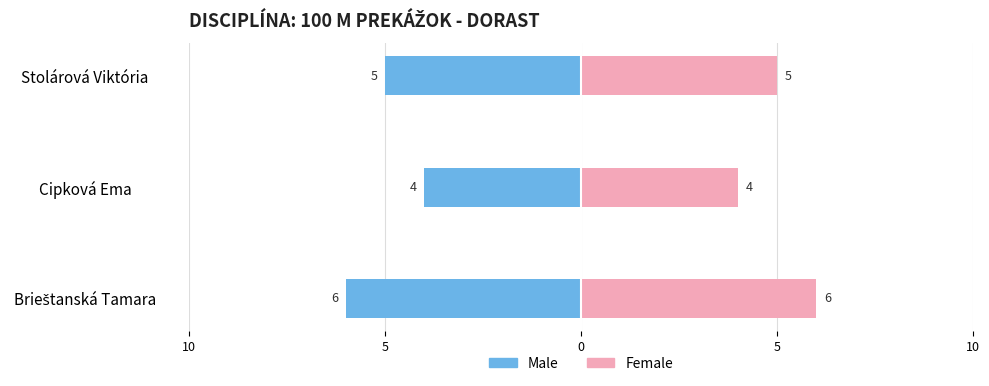

Is it true that Female equals 4 at Cipková Ema?

True